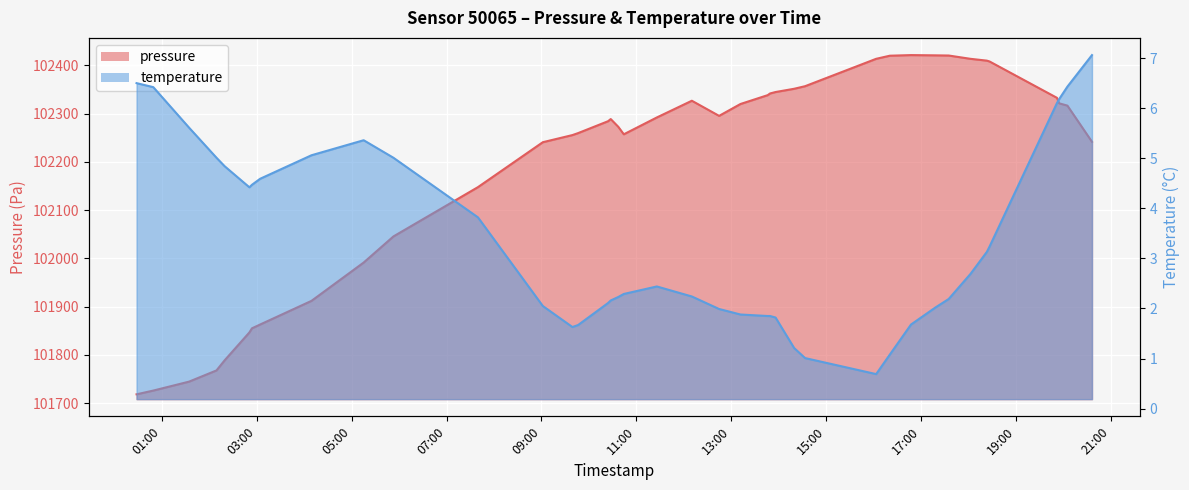

Where is the first local maximum for pressure?

2024-02-16T10:27:33